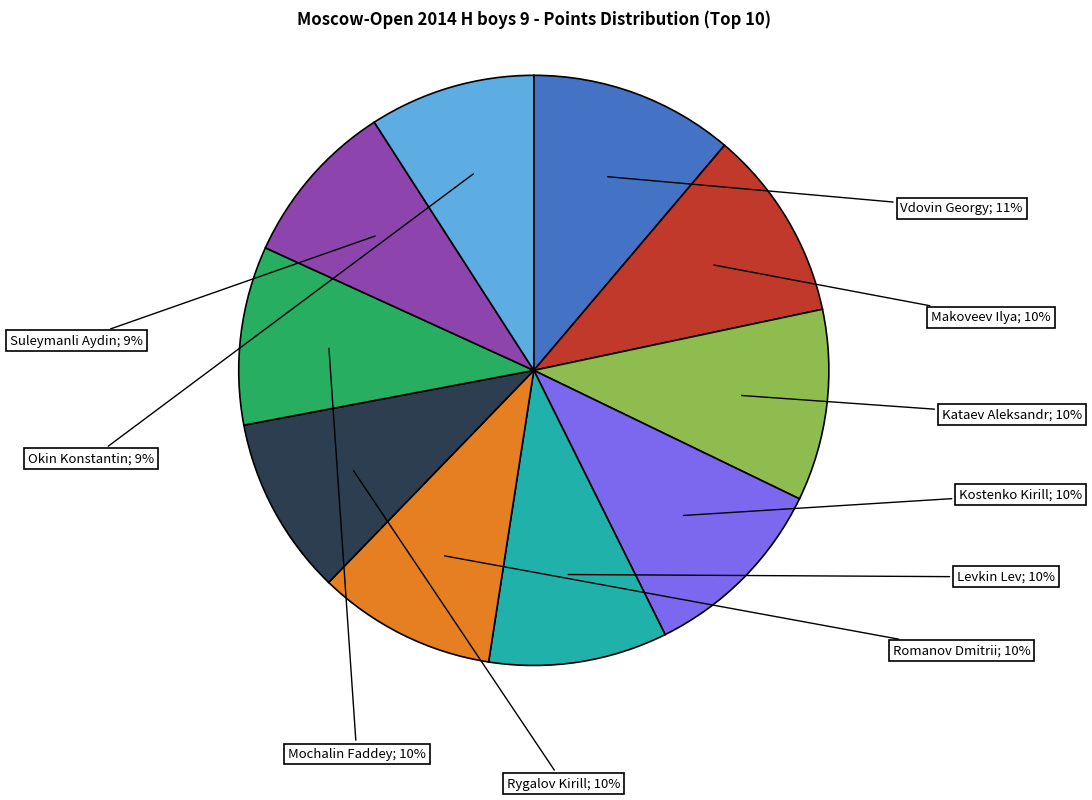

How many slices are in this pie chart?

10